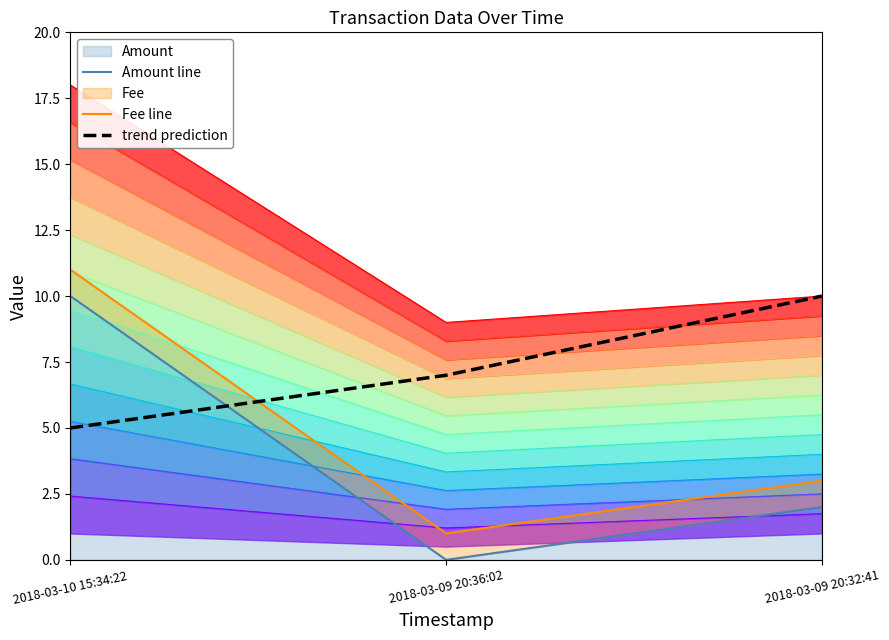

What is the value of the Fee line point at the 2nd from the left?

1